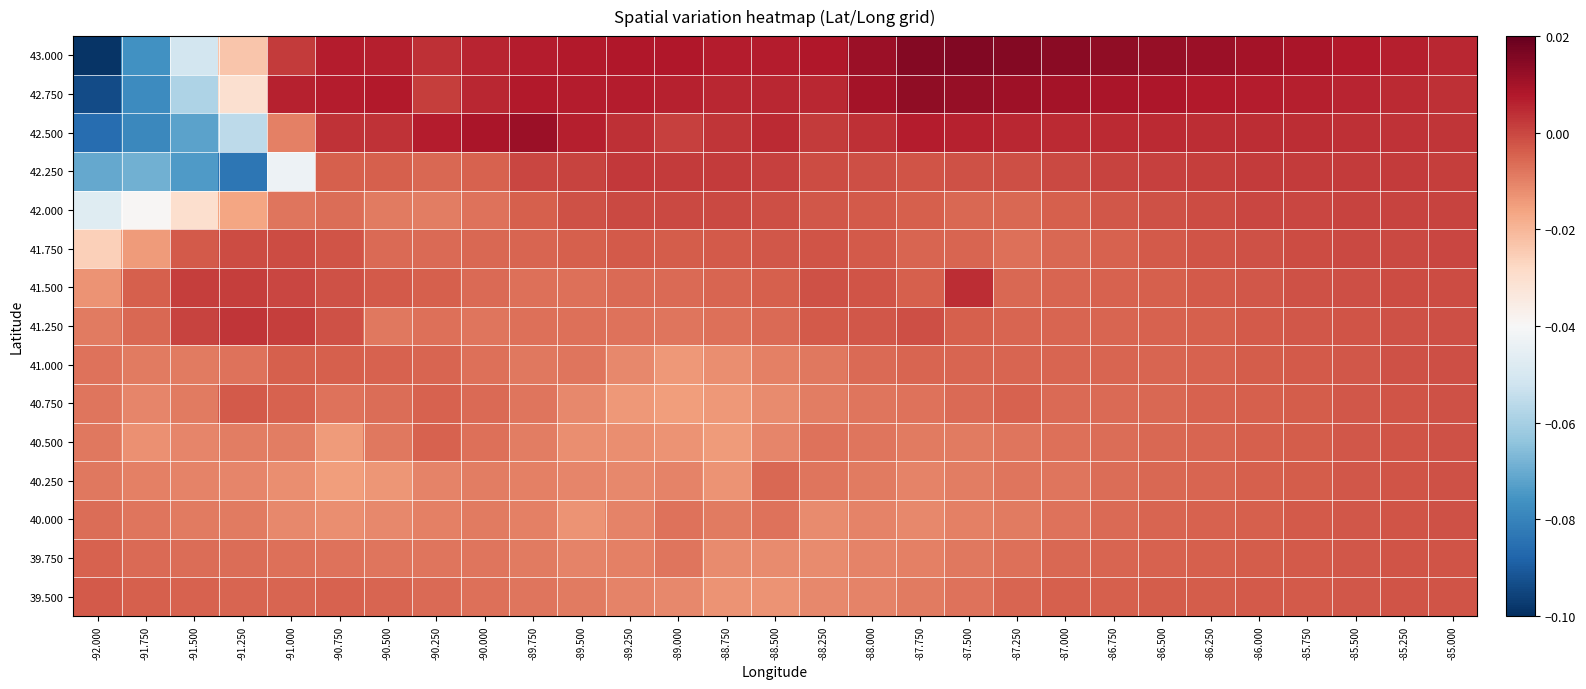

How many data points does each series have?

29